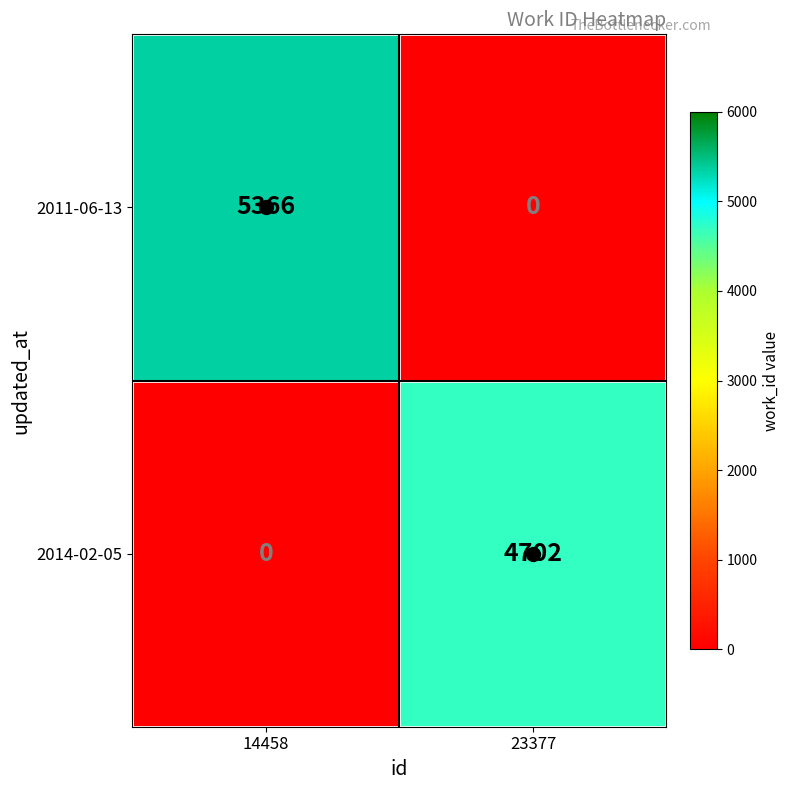

At which category is the sum across all series the highest?

14458